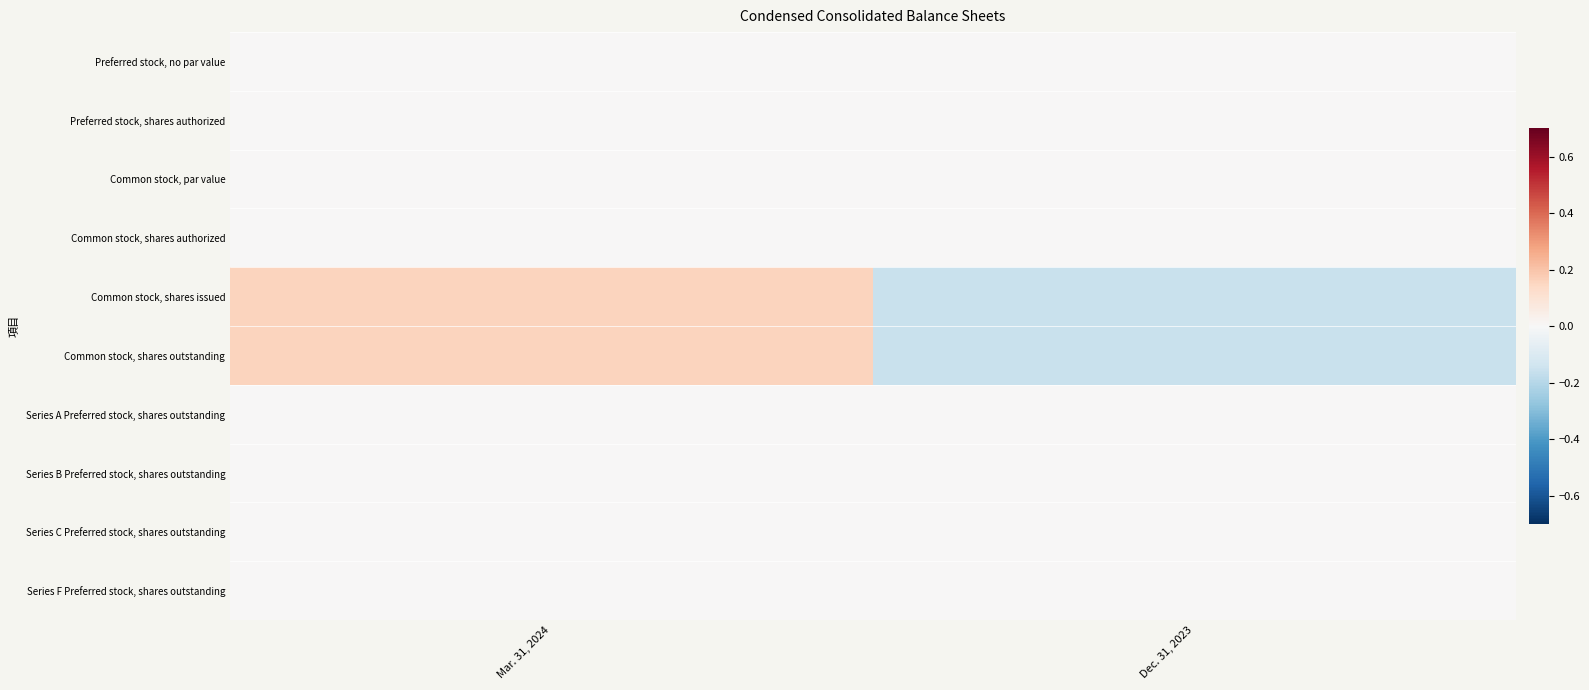

At Dec. 31, 2023, list the series in order from largest to smallest.

Preferred stock, no par value, Preferred stock, shares authorized, Common stock, par value, Common stock, shares authorized, Series A Preferred stock, shares outstanding, Series B Preferred stock, shares outstanding, Series C Preferred stock, shares outstanding, Series F Preferred stock, shares outstanding, Common stock, shares issued, Common stock, shares outstanding